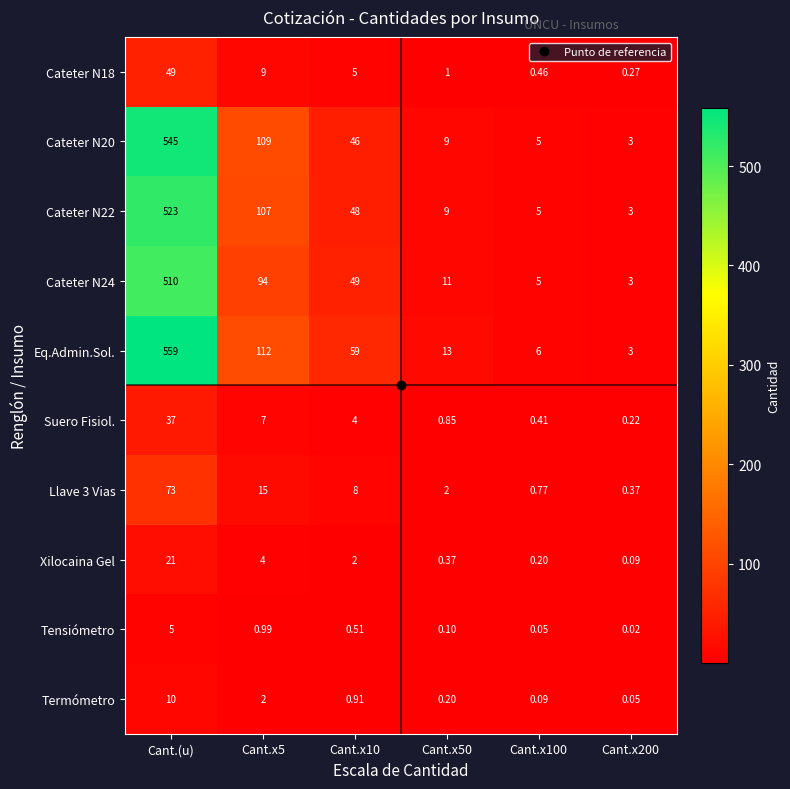

Between Cant.x5 and Cant.x200, which series saw the biggest shift?

Eq.Admin.Sol.